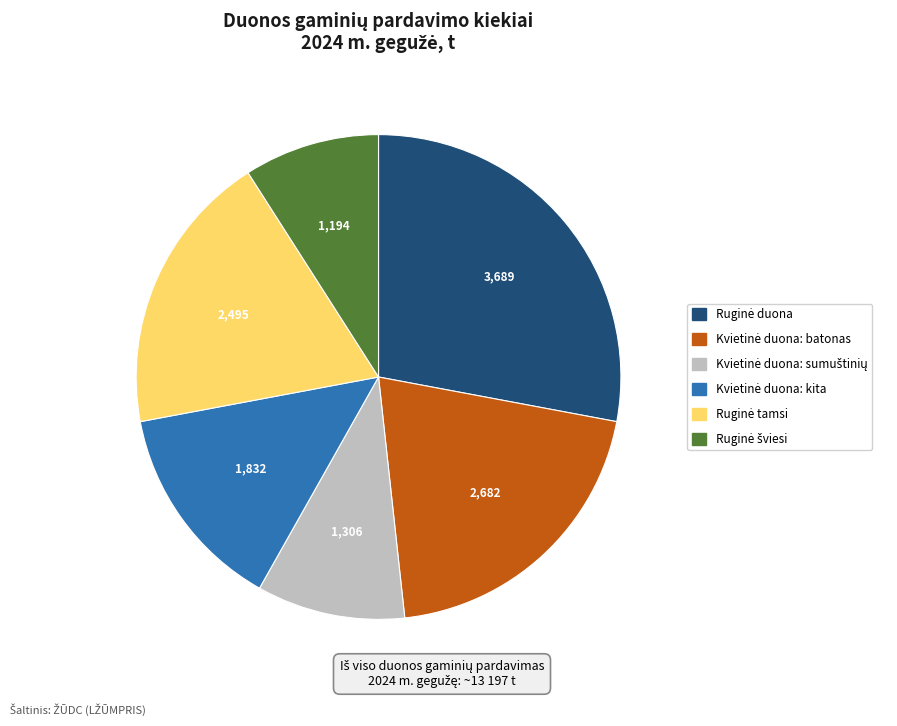

Is there any slice that represents more than half of the pie?

No